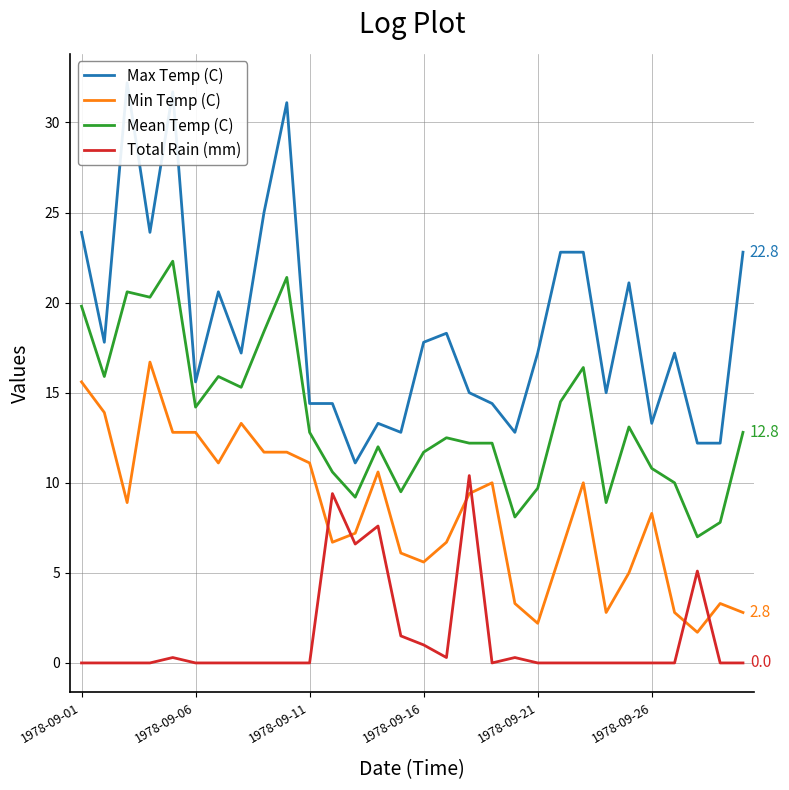

Reading left to right, what are all the values shown in this chart?

Max Temp (C): 23.9	17.8	32.2	23.9	31.7	15.6	20.6	17.2	25.0	31.1	14.4	14.4	11.1	13.3	12.8	17.8	18.3	15.0	14.4	12.8	17.2	22.8	22.8	15.0	21.1	13.3	17.2	12.2	12.2	22.8
Min Temp (C): 15.6	13.9	8.9	16.7	12.8	12.8	11.1	13.3	11.7	11.7	11.1	6.7	7.2	10.6	6.1	5.6	6.7	9.4	10.0	3.3	2.2	6.1	10.0	2.8	5.0	8.3	2.8	1.7	3.3	2.8
Mean Temp (C): 19.8	15.9	20.6	20.3	22.3	14.2	15.9	15.3	18.4	21.4	12.8	10.6	9.2	12.0	9.5	11.7	12.5	12.2	12.2	8.1	9.7	14.5	16.4	8.9	13.1	10.8	10.0	7.0	7.8	12.8
Total Rain (mm): 0.0	0.0	0.0	0.0	0.3	0.0	0.0	0.0	0.0	0.0	0.0	9.4	6.6	7.6	1.5	1.0	0.3	10.4	0.0	0.3	0.0	0.0	0.0	0.0	0.0	0.0	0.0	5.1	0.0	0.0